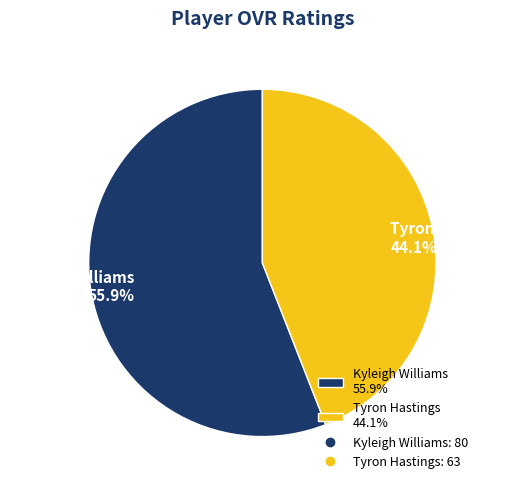

To the nearest percent, what percentage of the pie is Tyron Hastings?

44%